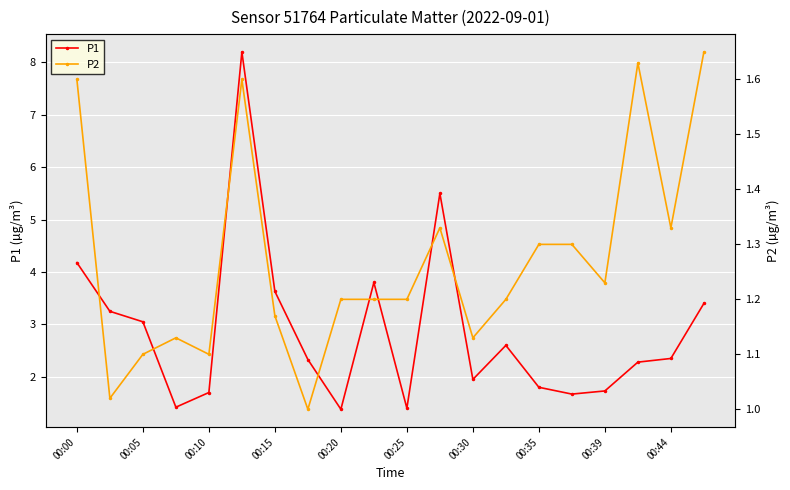

True or false: P1 has more than 0 interior local peaks.

True